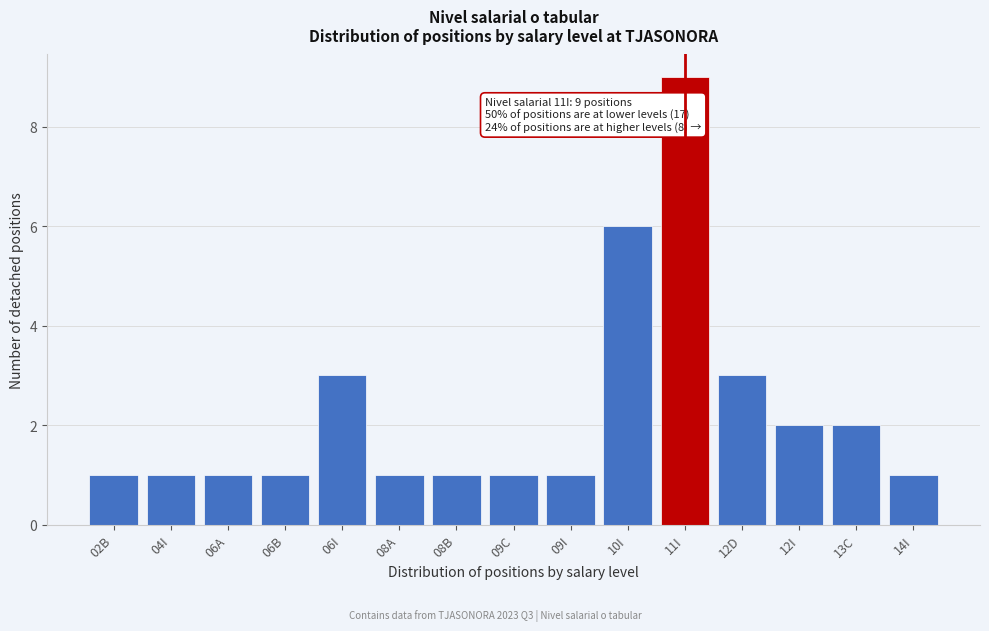

Reading left to right, what are all the values shown in this chart?

1	1	1	1	3	1	1	1	1	6	9	3	2	2	1